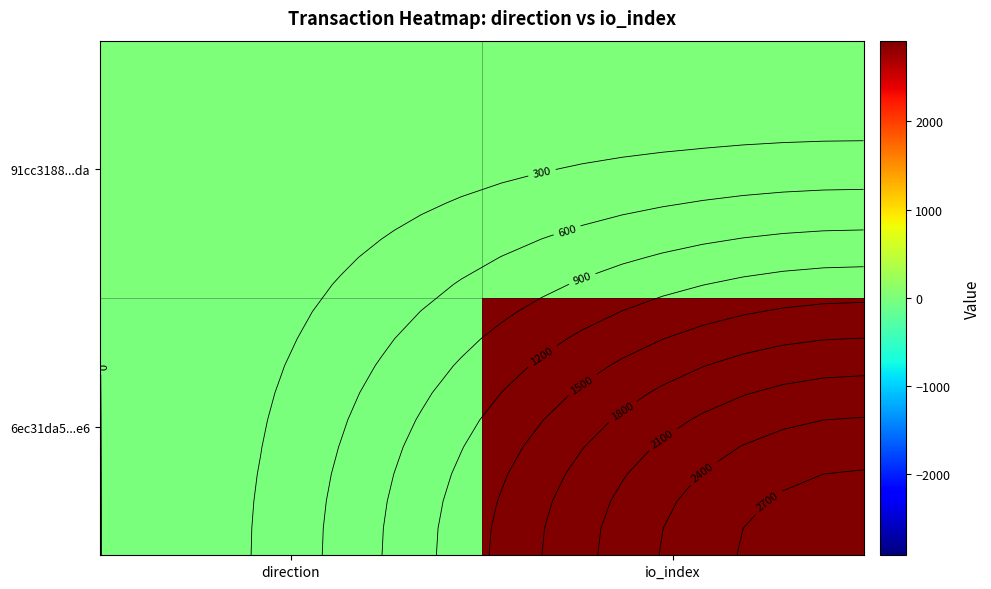

What is the difference between the 6ec31da5...e6 values at io_index and direction?

2917